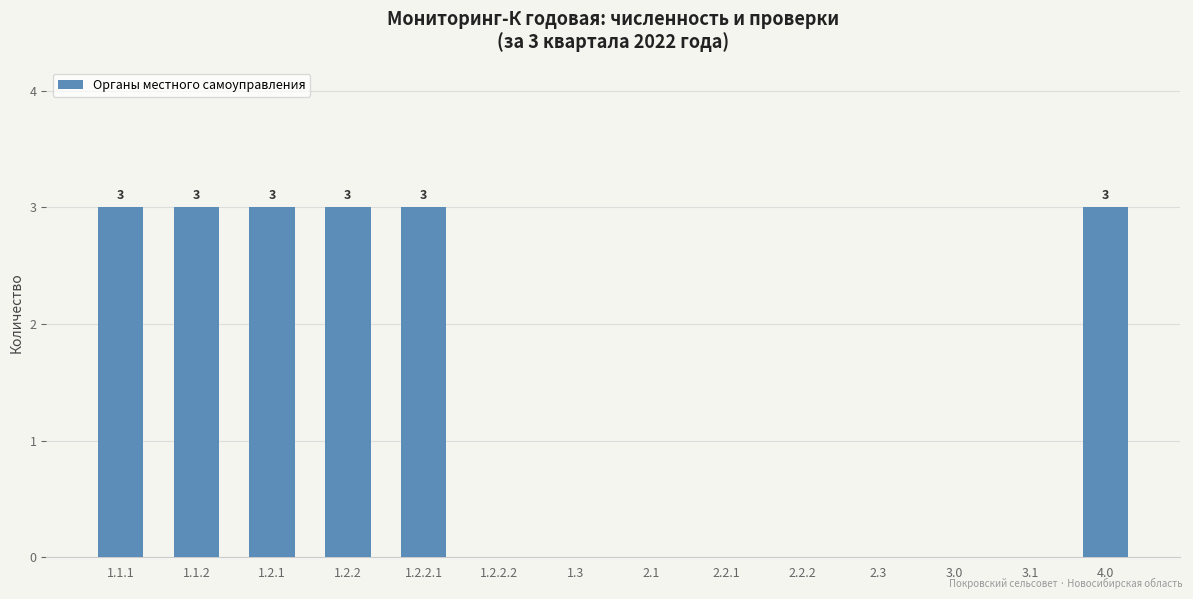

What is the greatest value displayed?

3